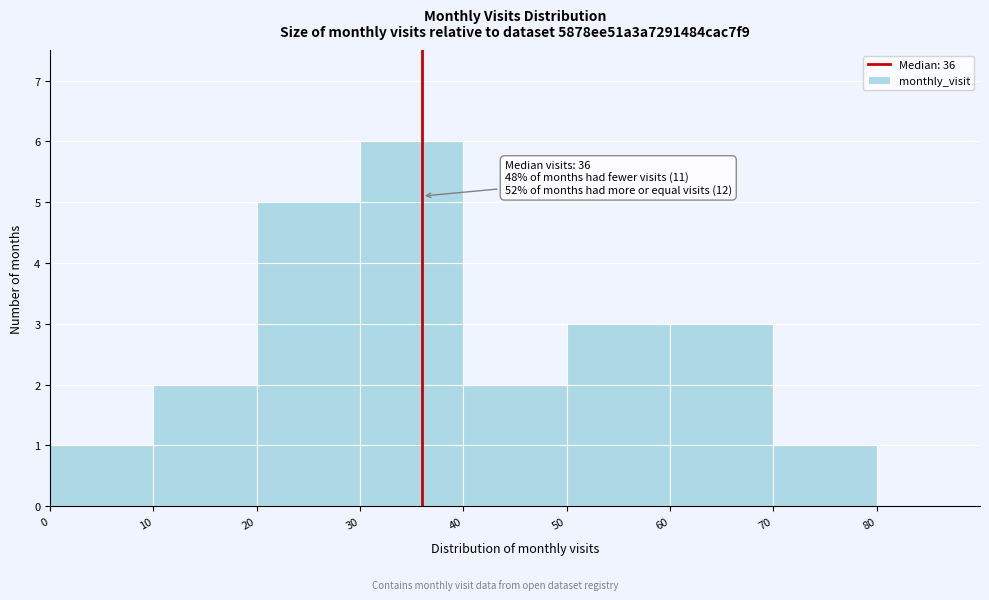

Over which range of the x-axis is the bar tallest?

30 to 40